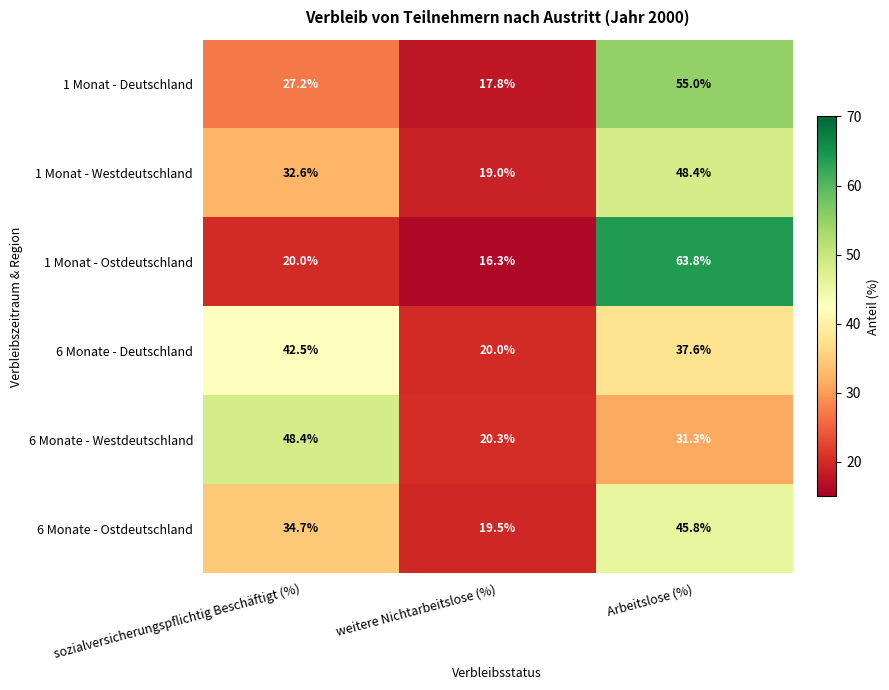

Is it true that 1 Monat - Deutschland equals 24.9 at weitere Nichtarbeitslose (%)?

False